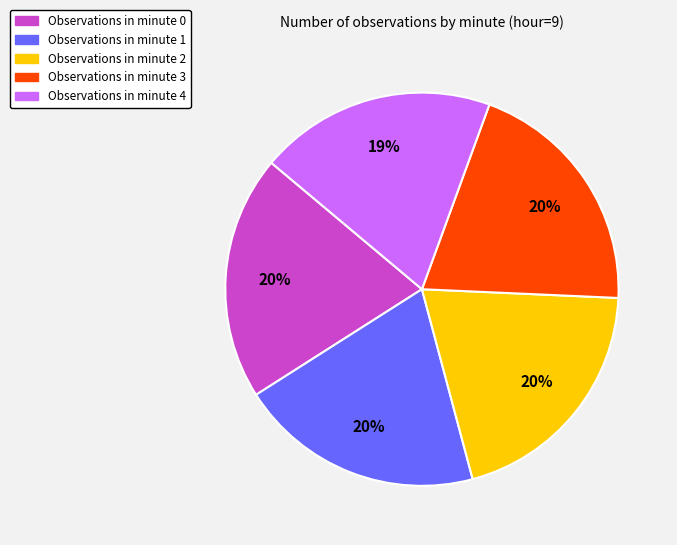

Is there any slice that represents more than half of the pie?

No